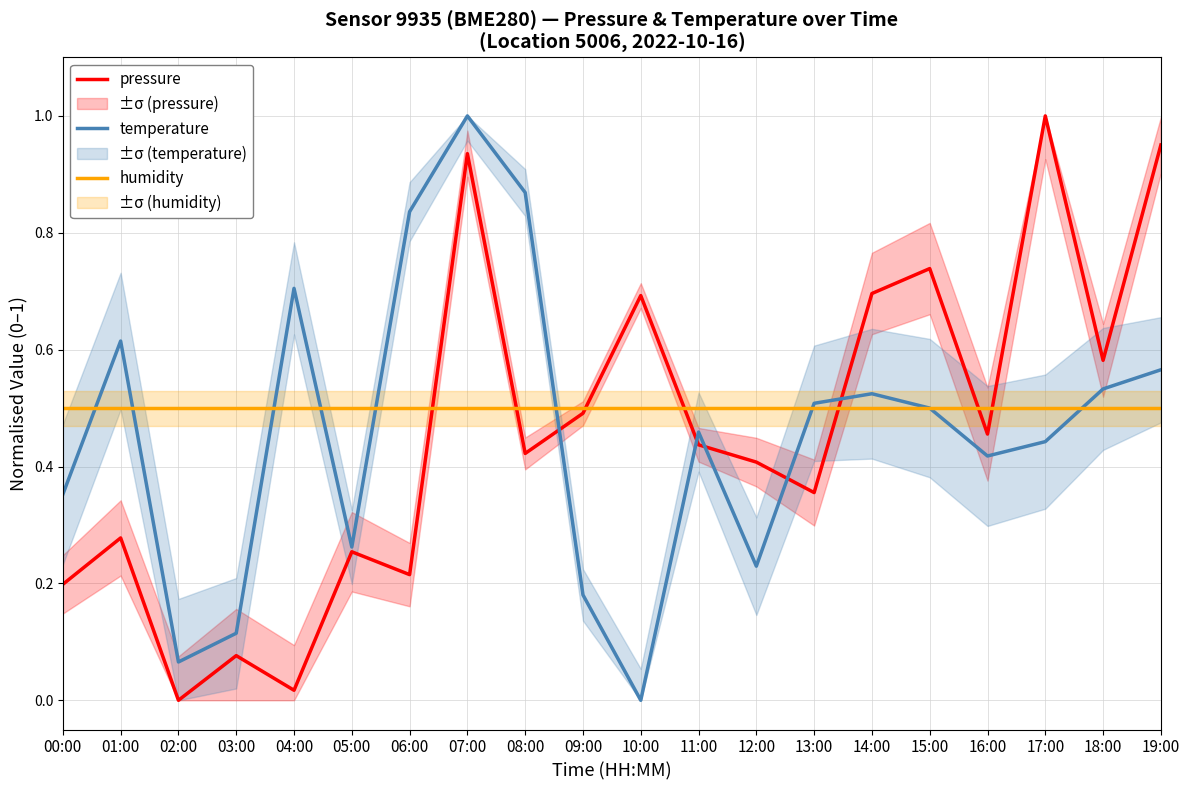

Which series ends up on top after the final intersection of humidity and pressure?

pressure